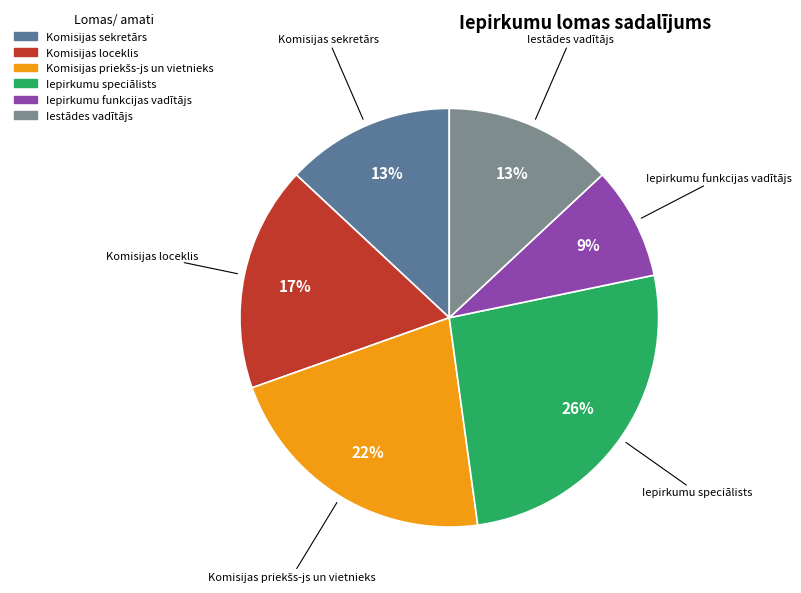

To the nearest percent, what is the average slice percentage?

17%